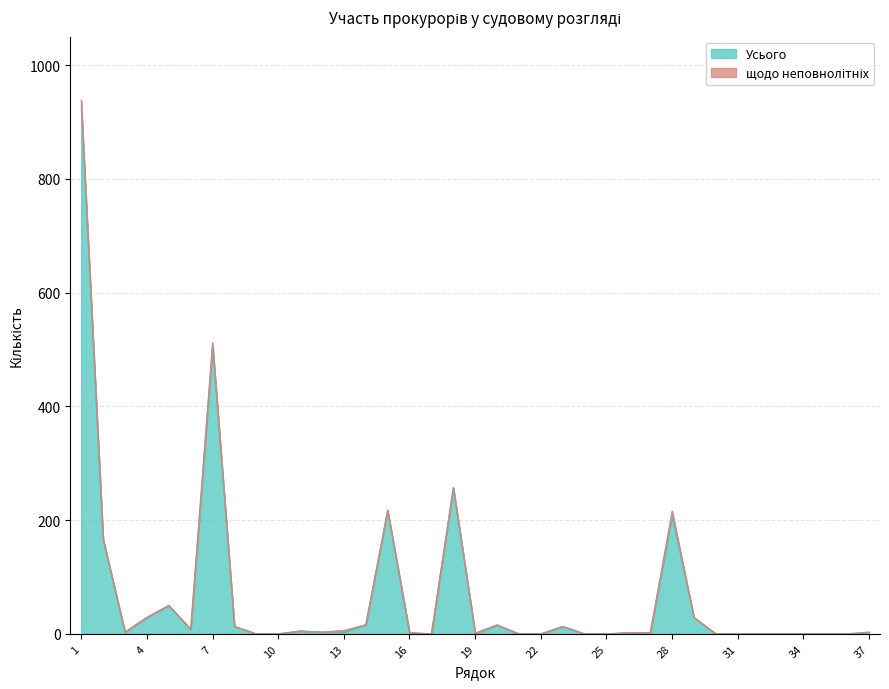

At which category does the data reach its first local peak?

5